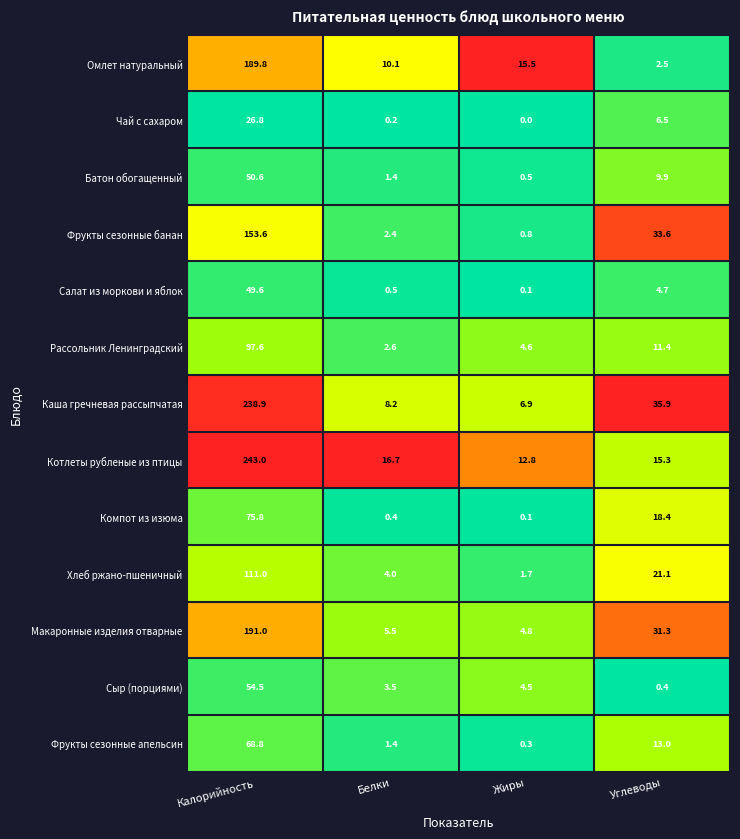

At how many categories does at least one series exceed 0?

4